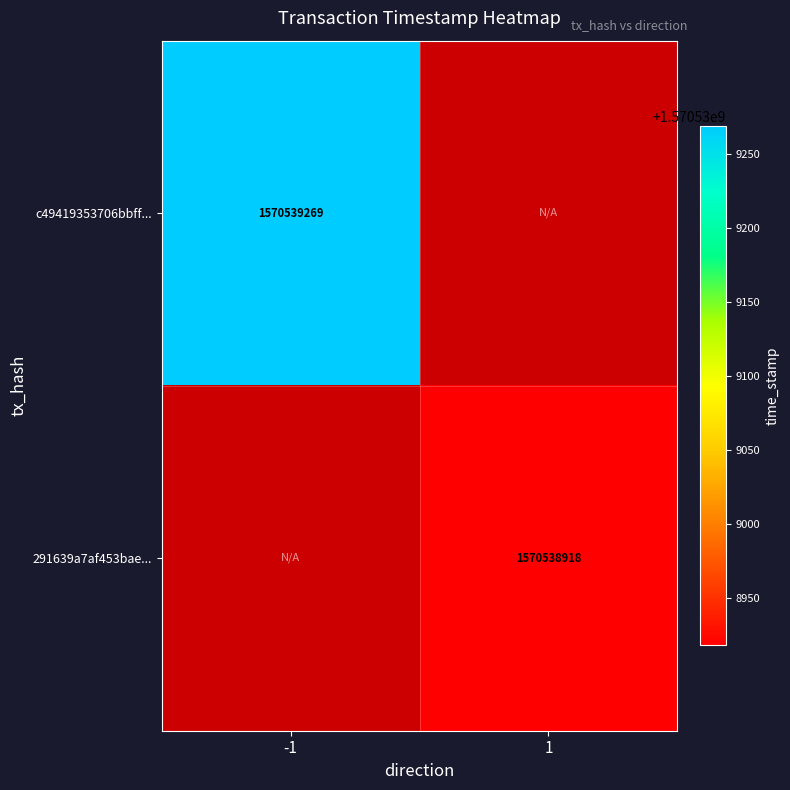

Is the value of c49419353706bbff82aa5f669a0b833e11c842c at 1 greater than the value of 291639a7af453baef45cffd81635b5ae82c14ad at 1?

No